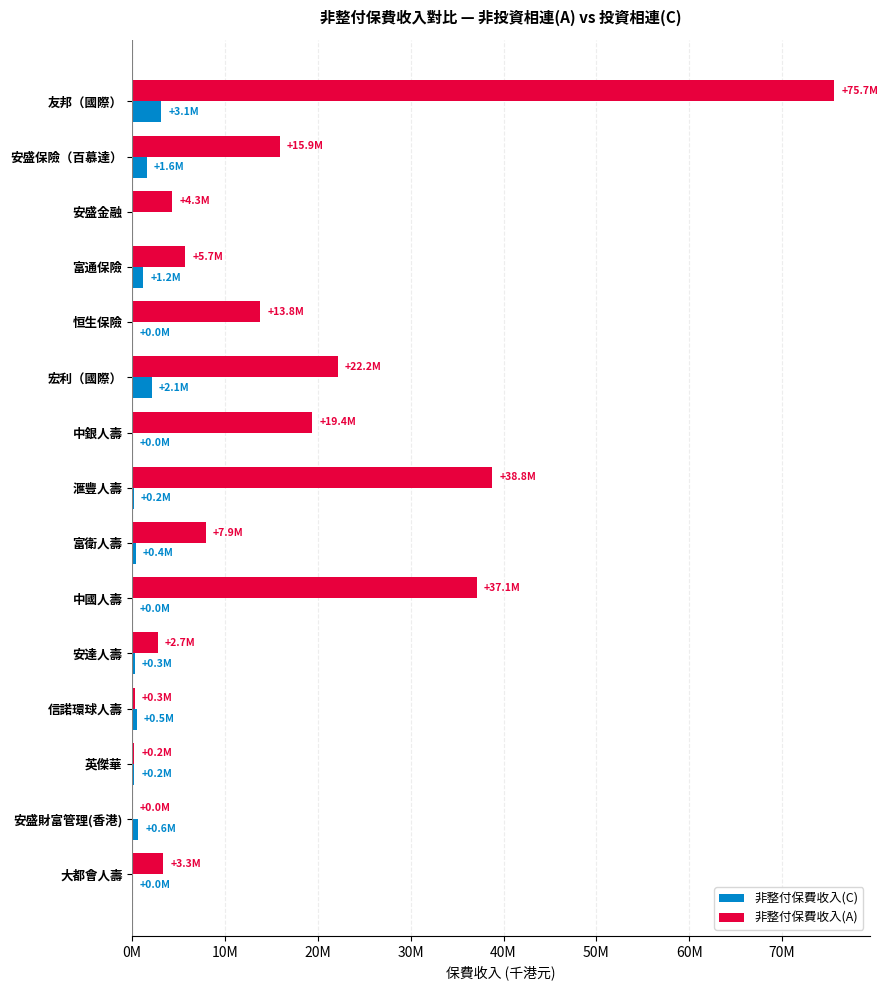

Where is 非整付保費收入(C) nearest to the value 1562526?

安盛保險（百慕達）